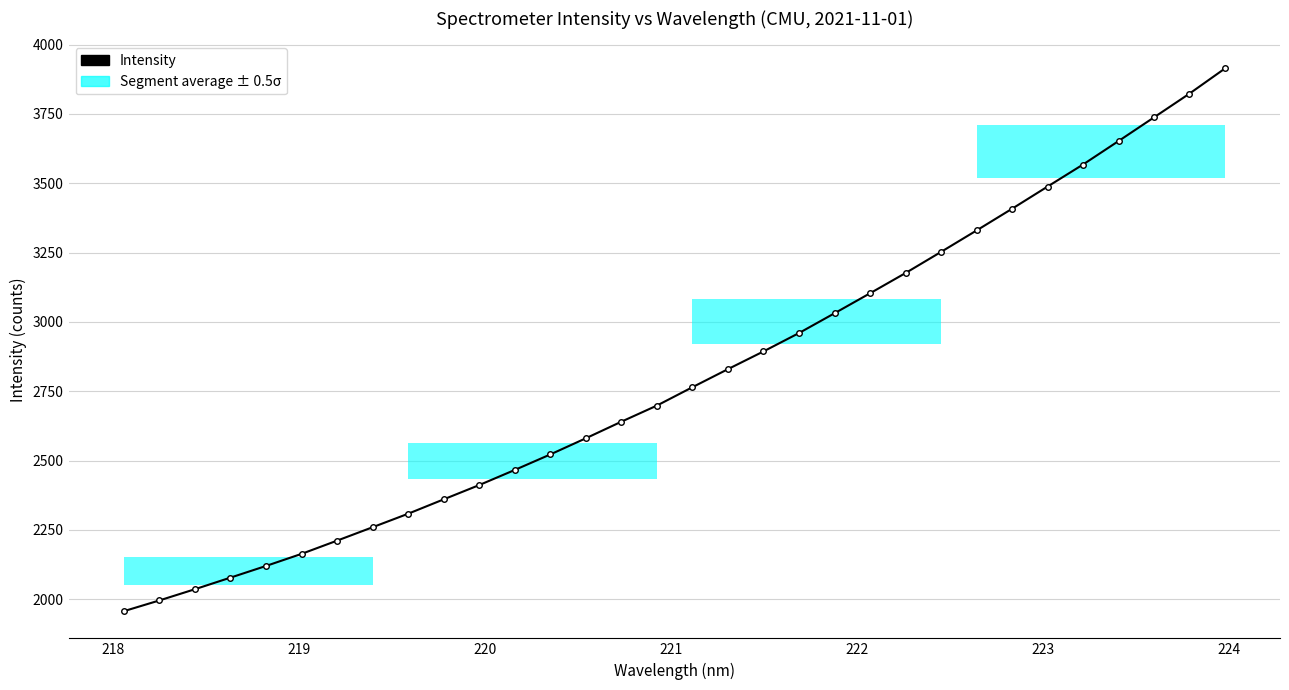

What is the value of the 1st point from the left?

1957.0